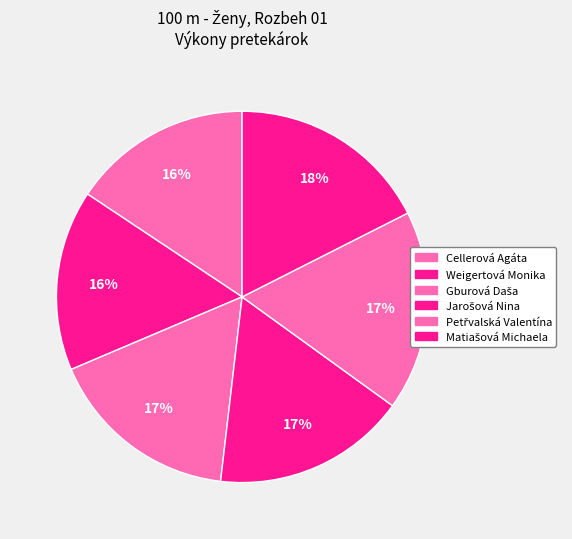

What portion of the pie excludes Petřvalská Valentína?

82.6%